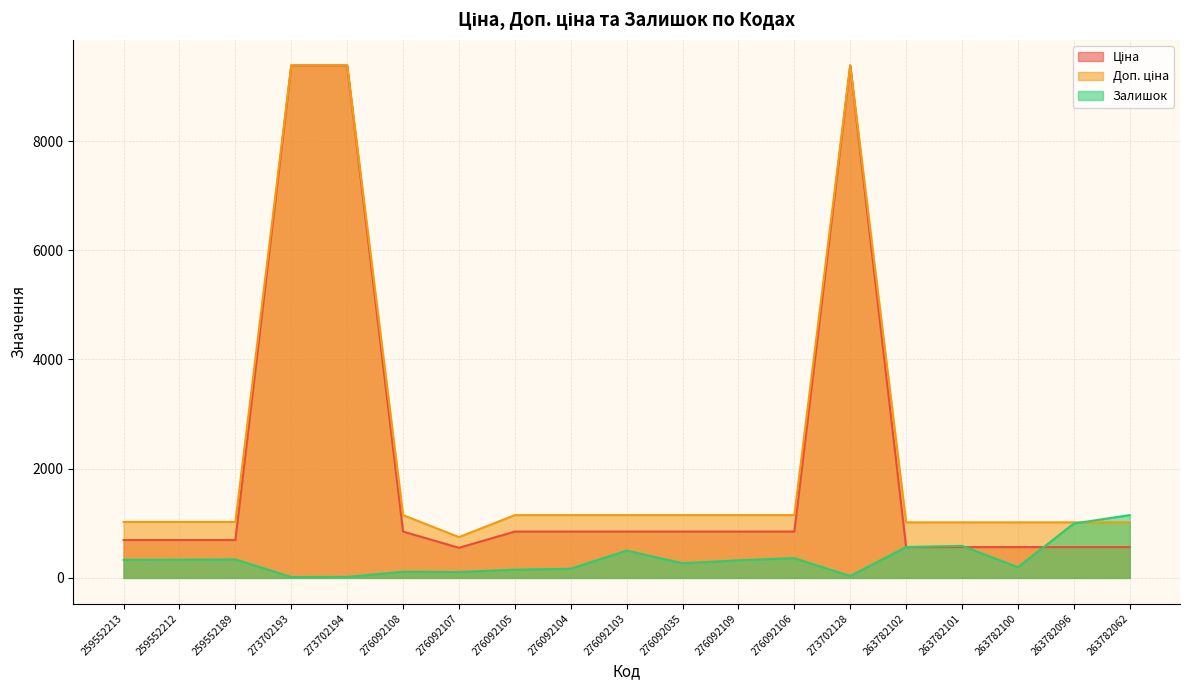

Where is the first local minimum for Залишок?

273702193